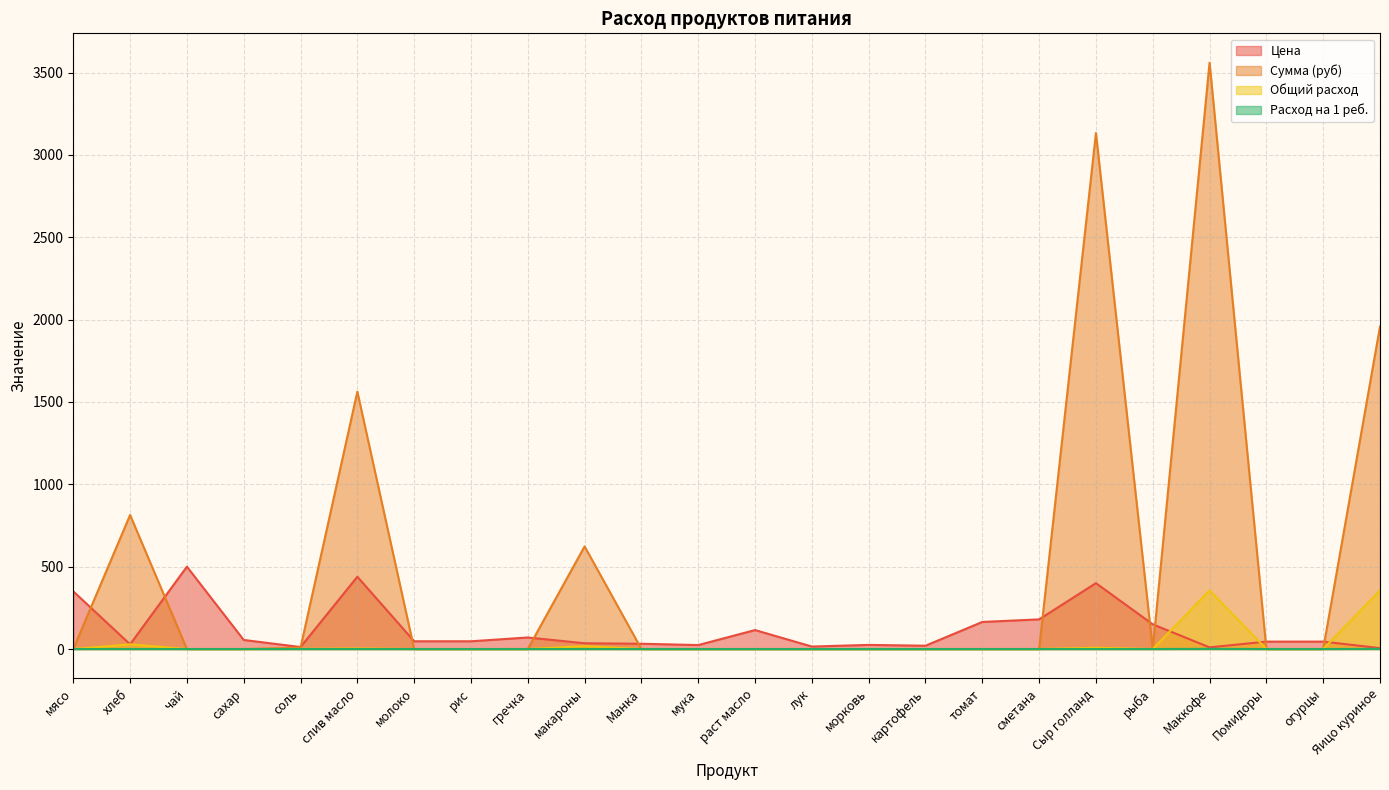

Rank the categories by Цена value from highest to lowest.

чай, слив масло, Сыр голланд, мясо, сметана, томат, рыба, раст масло, гречка, сахар, молоко, рис, Помидоры, огурцы, макароны, Манка, хлеб, морковь, мука, картофель, лук, соль, Маккофе, Яицо куриное